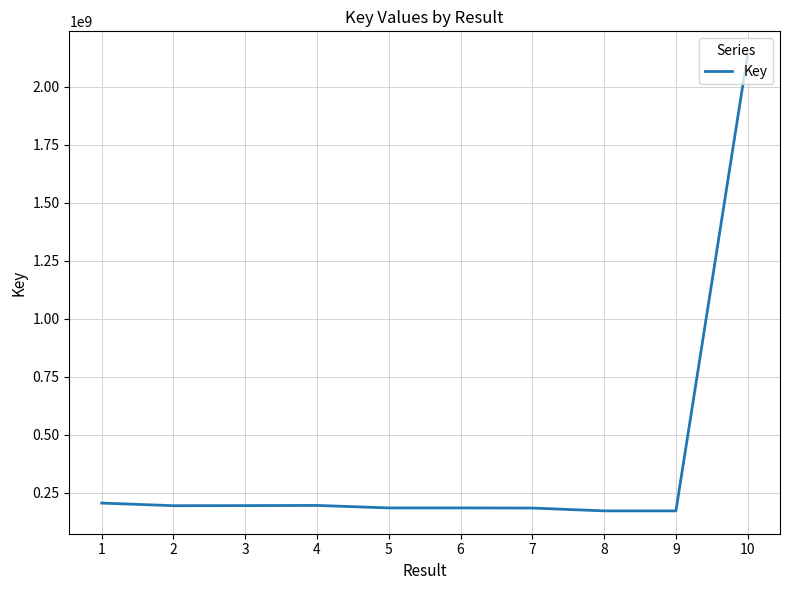

Between 8 and 10, which is larger?

10